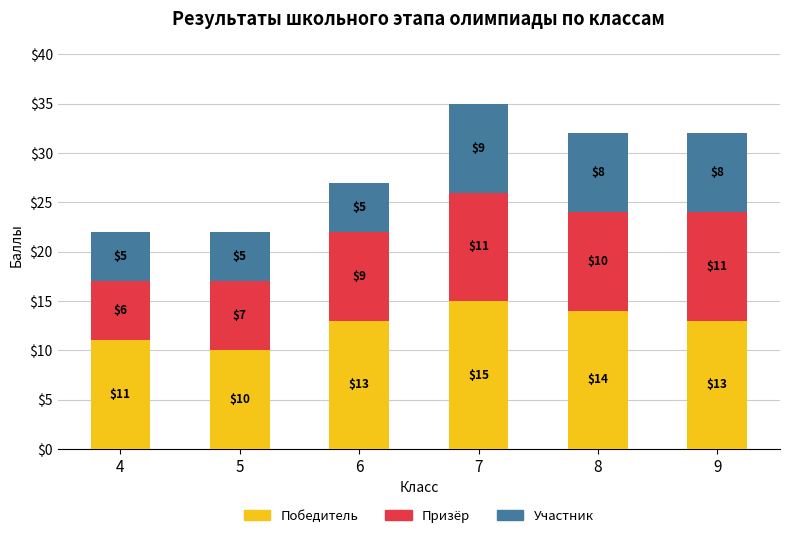

Reading left to right, what are the values for Победитель?

4=11	5=10	6=13	7=15	8=14	9=13